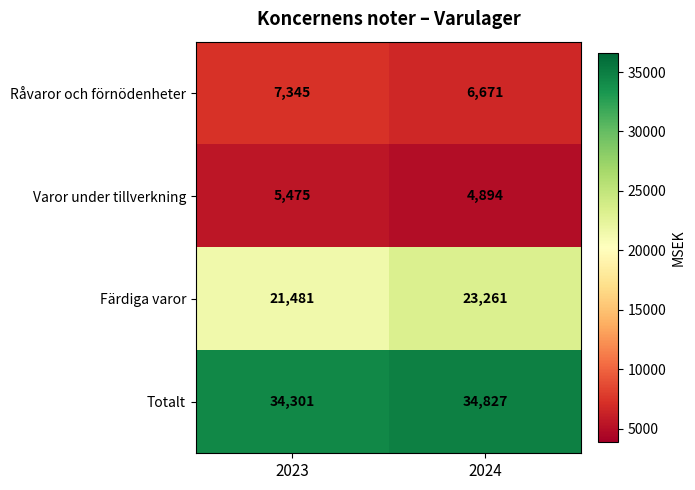

At which category is the sum across all series the highest?

2024